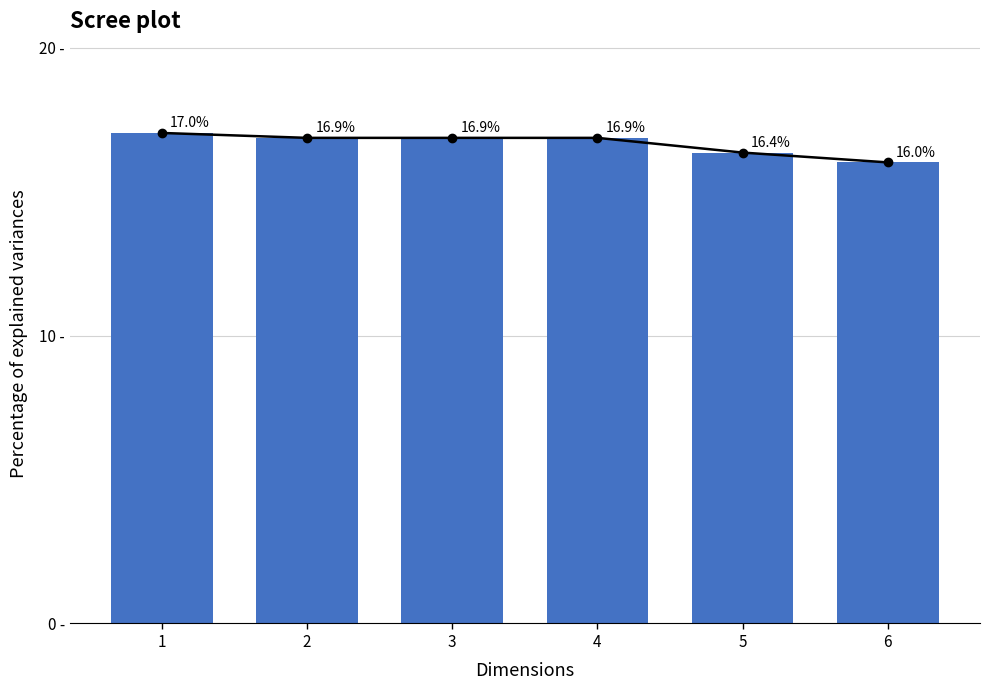

Between 4 and 3, which is larger?

4